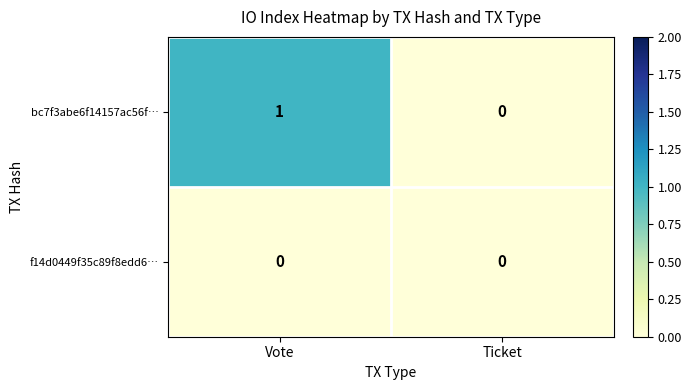

Rank the series by their maximum value, from lowest to highest.

f14d0449f35c89f8edd6…, bc7f3abe6f14157ac56f…